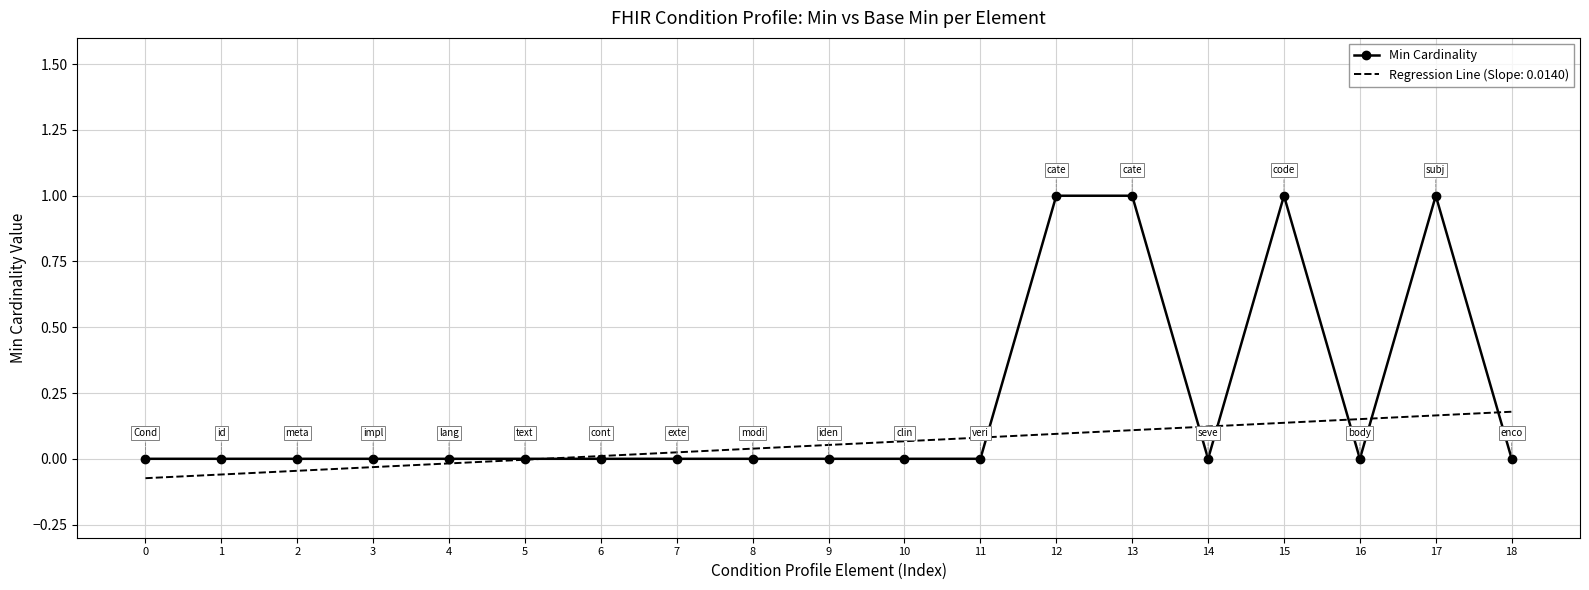

What is the maximum value shown in the chart?

1.0